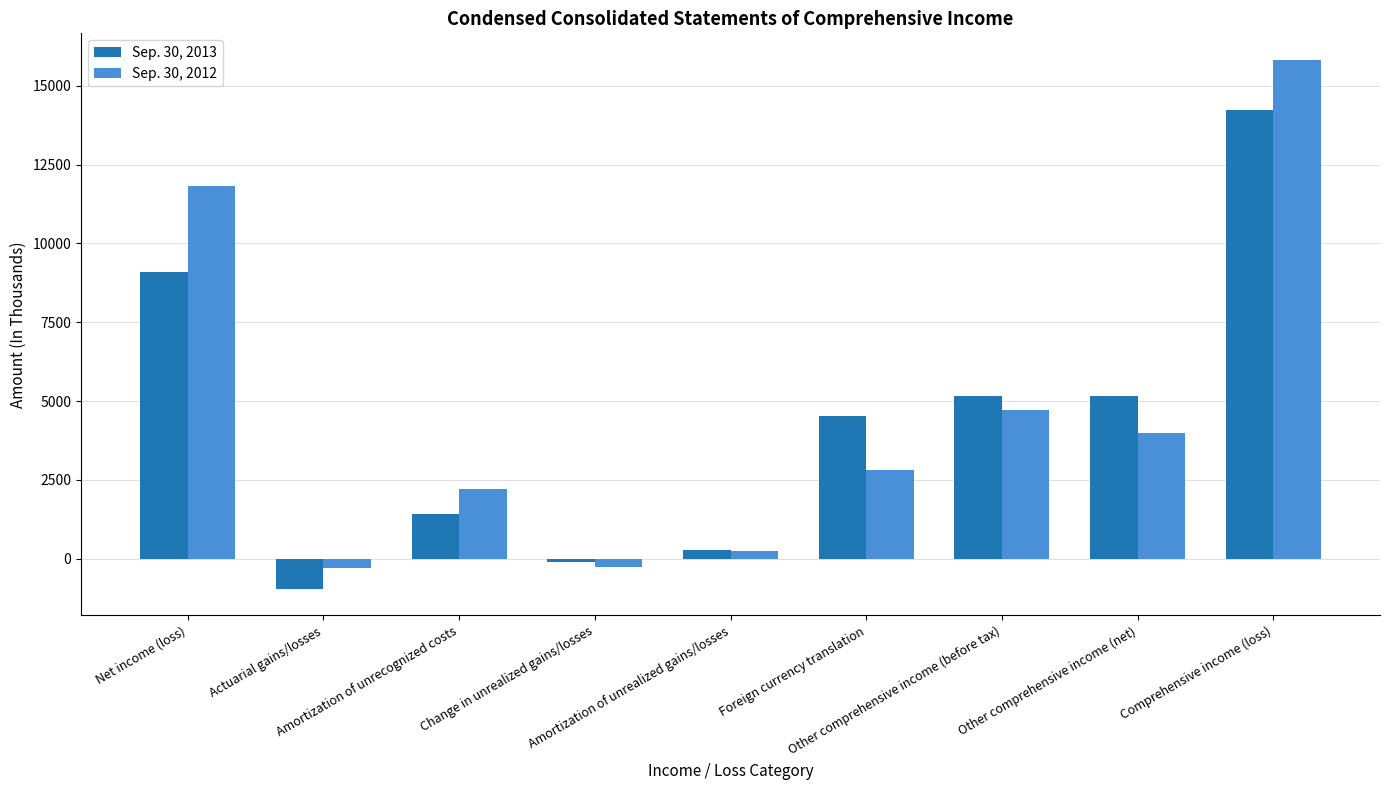

How many values in Sep. 30, 2013 are above zero?

7